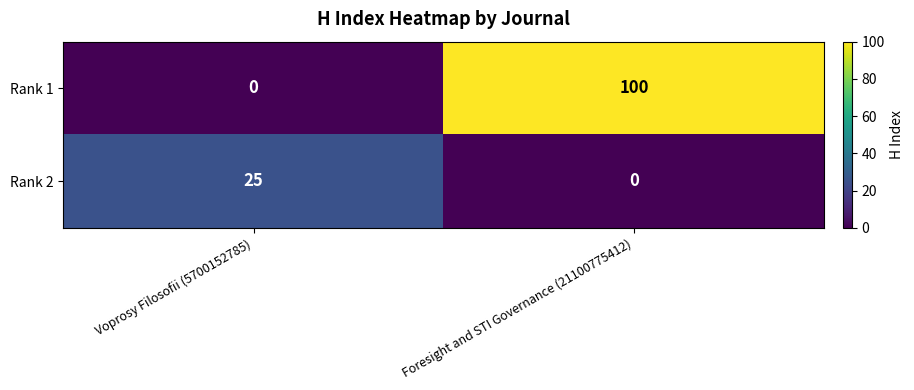

What is the sum of the Rank 1 values at Foresight and STI Governance (21100775412) and Voprosy Filosofii (5700152785)?

100